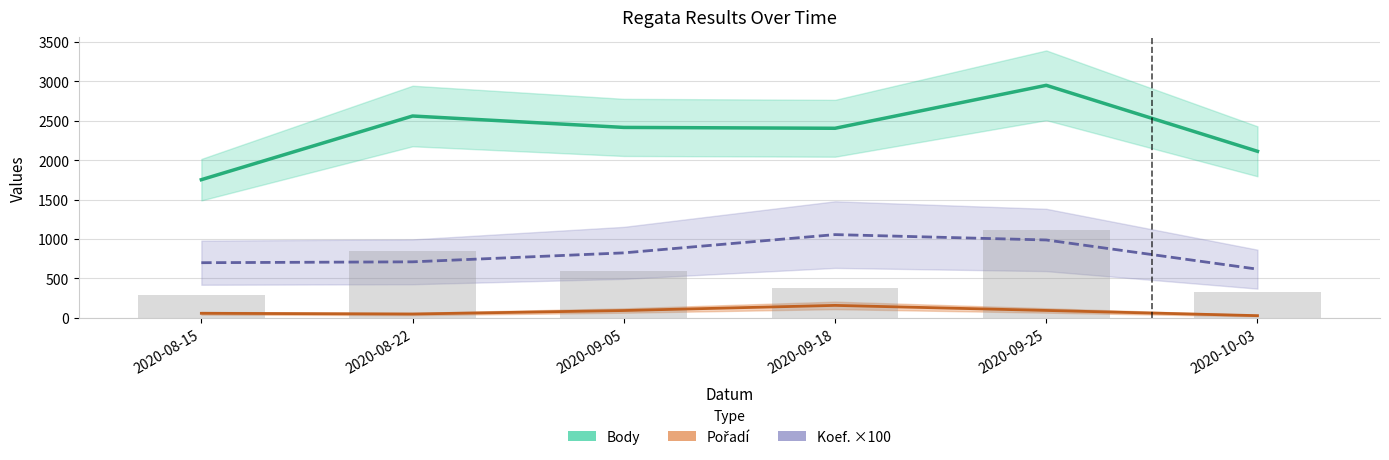

What is the highest value of the Koef. ×100 series?

1056.8